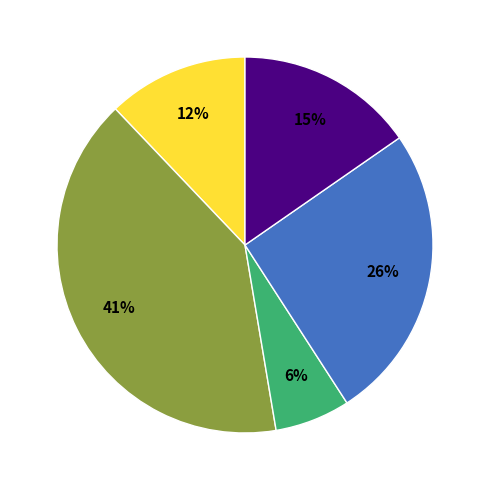

To the nearest percent, what is the average slice percentage?

20%